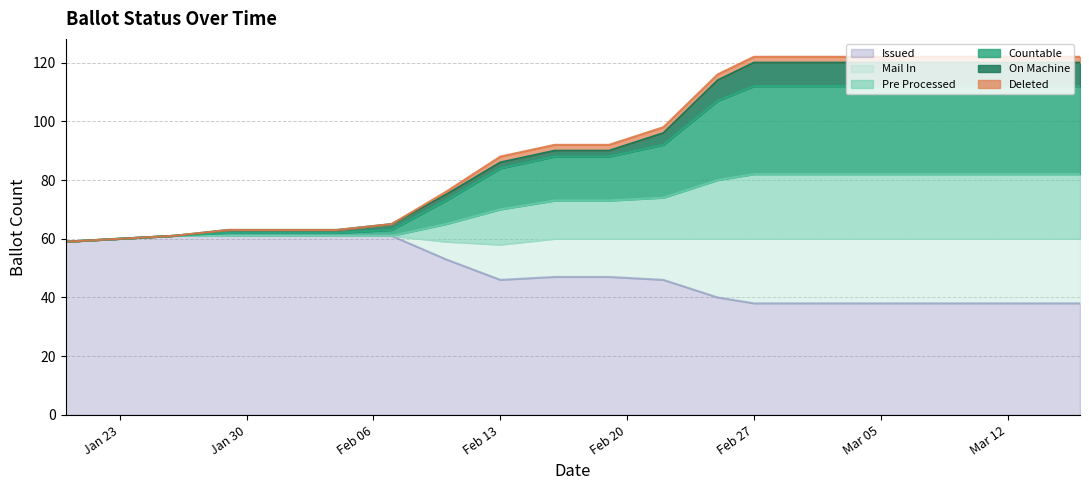

What is the greatest value displayed?

122